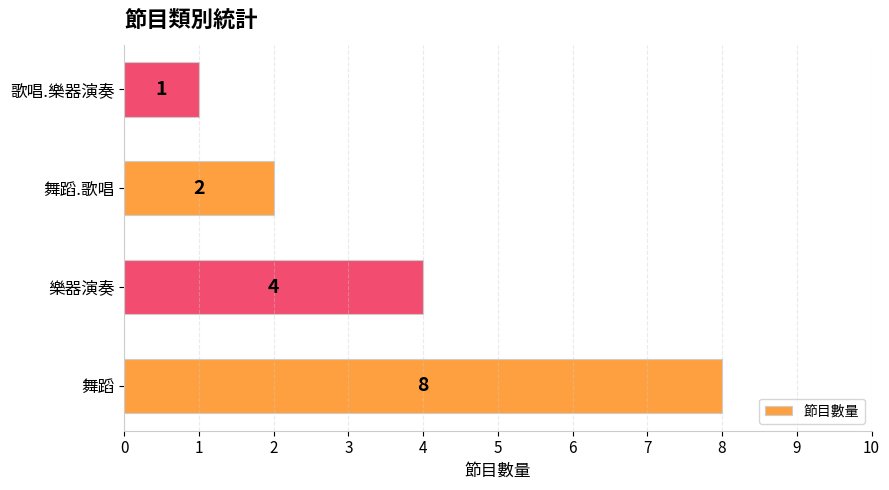

Are the bars grouped side by side (vs. stacked)?

No